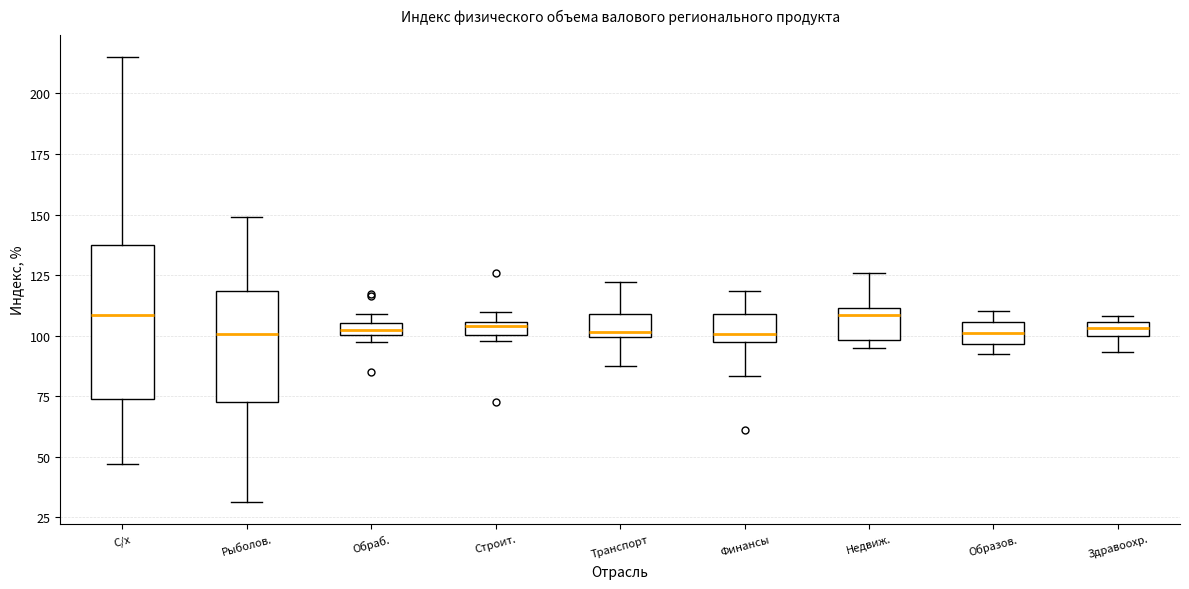

Where does the upper whisker of the box for Транспорт end on the y-axis? The values are not printed on the chart, so give them approximately, as read against the axis.

120